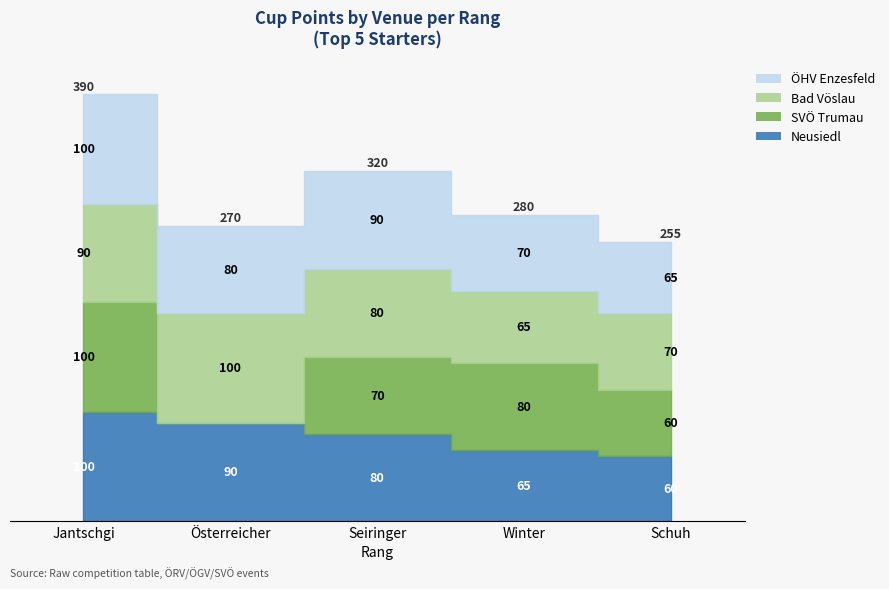

What is the value of the Bad Vöslau_pts point at the 1st from the left?

90